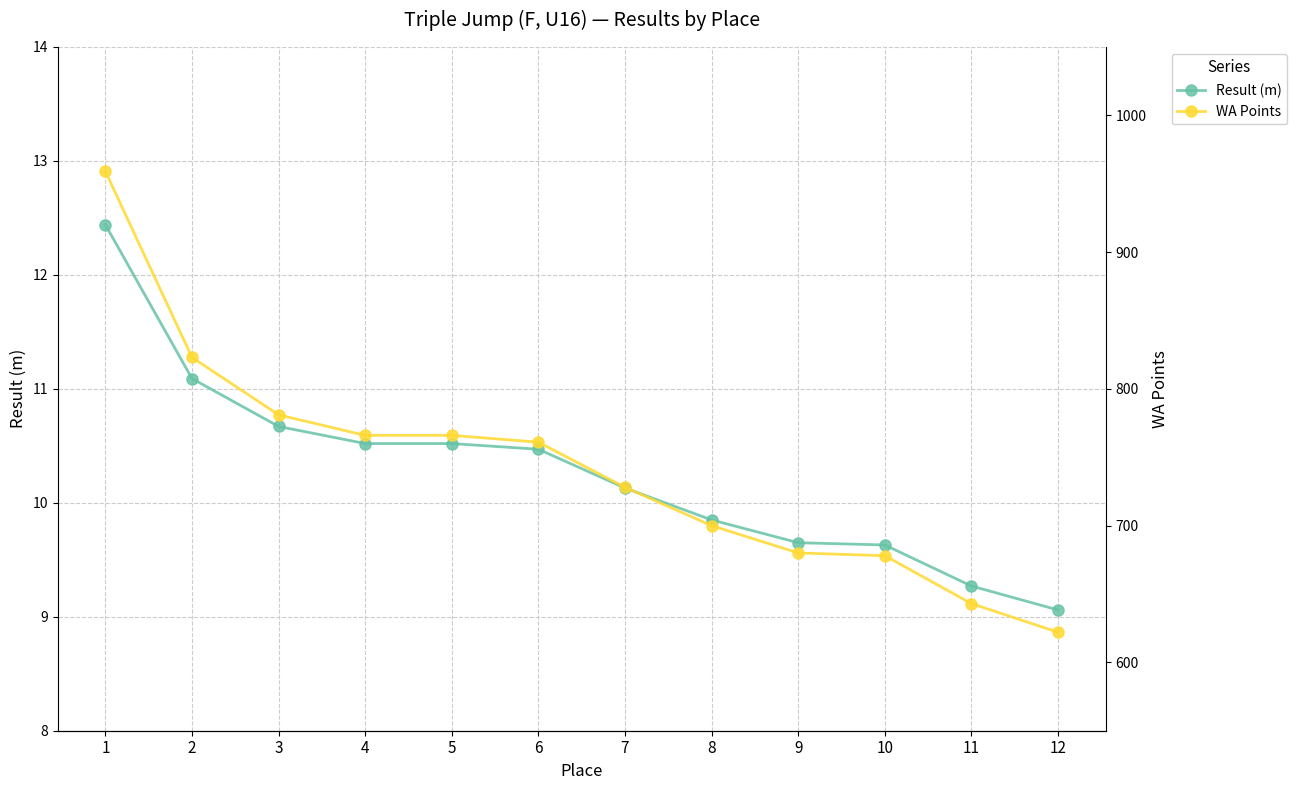

True or false: WA Points and Result (m) cross at least once.

False